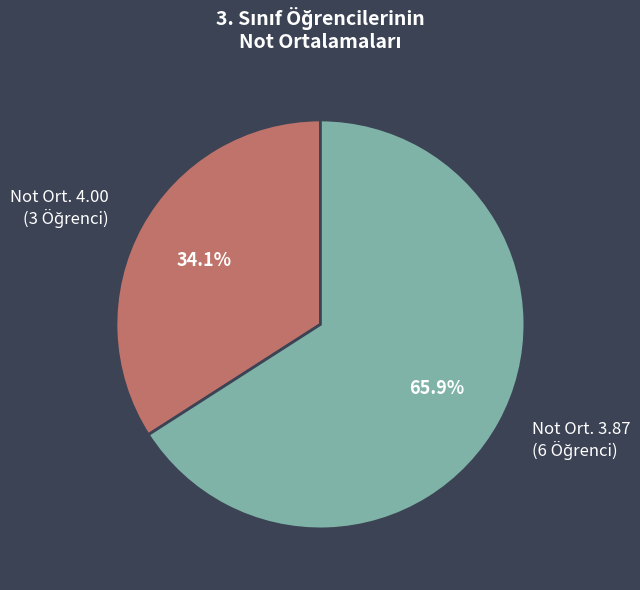

Is there a majority slice in this chart?

Yes